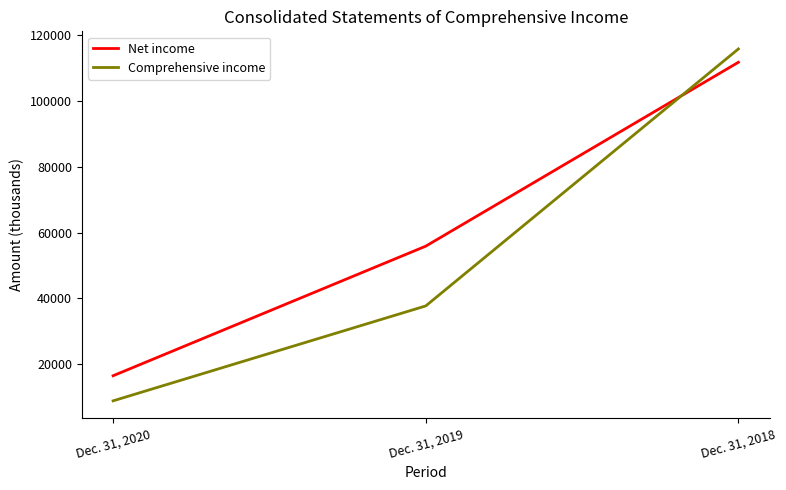

Count the number of data series in this chart.

2